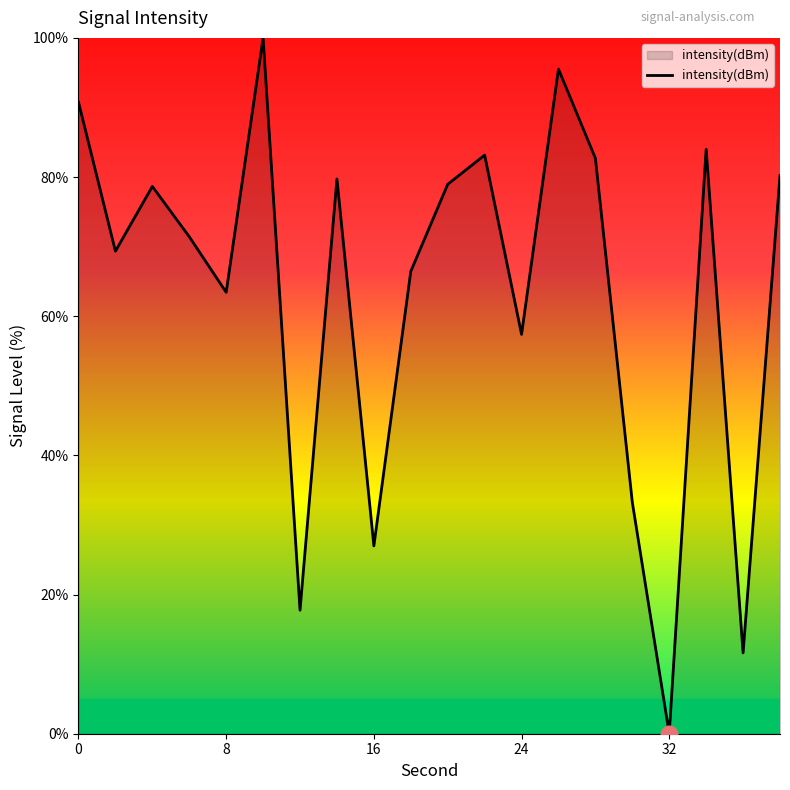

Count the number of values greater than 78.

10